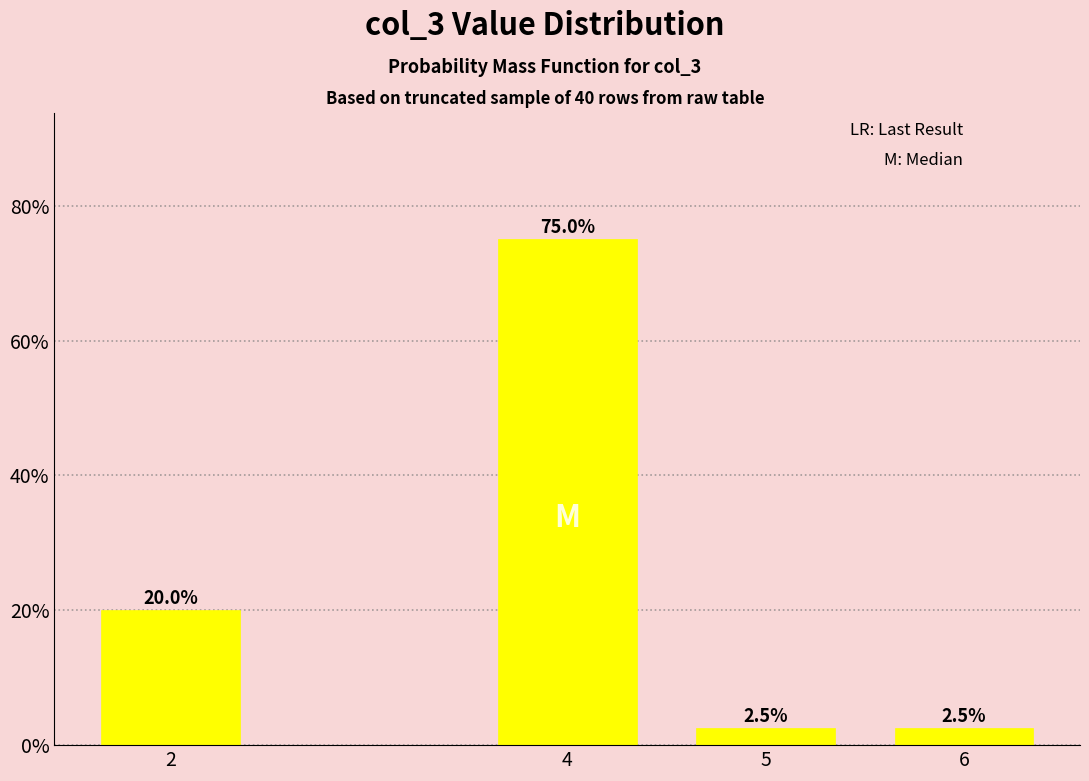

Reading right to left, list all the values displayed in this chart.

6=2.5	5=2.5	4=75.0	2=20.0